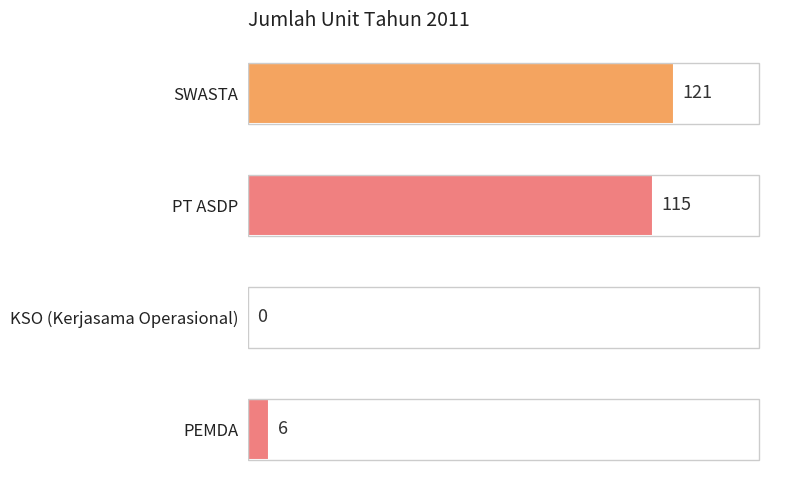

Are the bars horizontal?

Yes